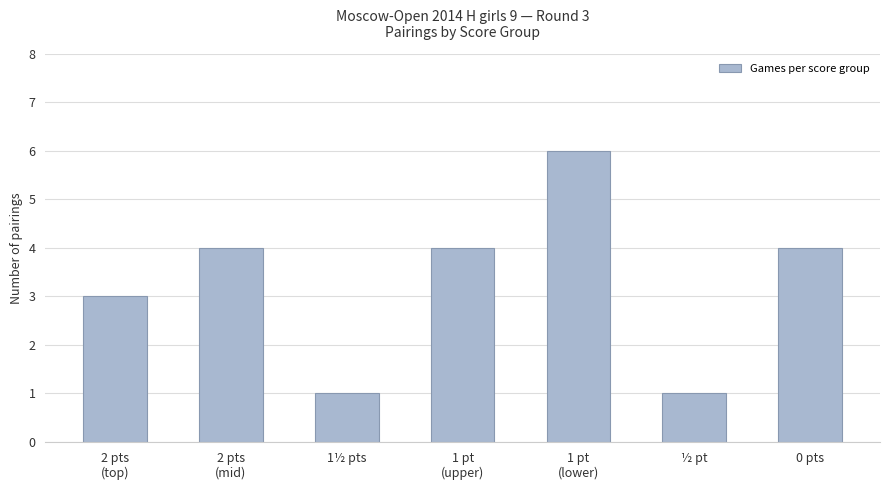

Reading right to left, transcribe all the data shown in this chart.

0 pts=4	½ pt=1	1 pt
(lower)=6	1 pt
(upper)=4	1½ pts=1	2 pts
(mid)=4	2 pts
(top)=3